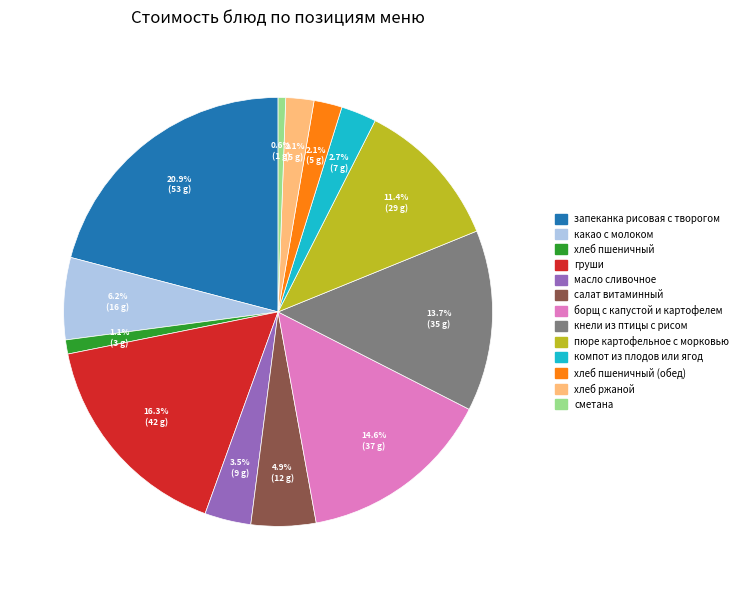

Is there any slice that represents more than half of the pie?

No